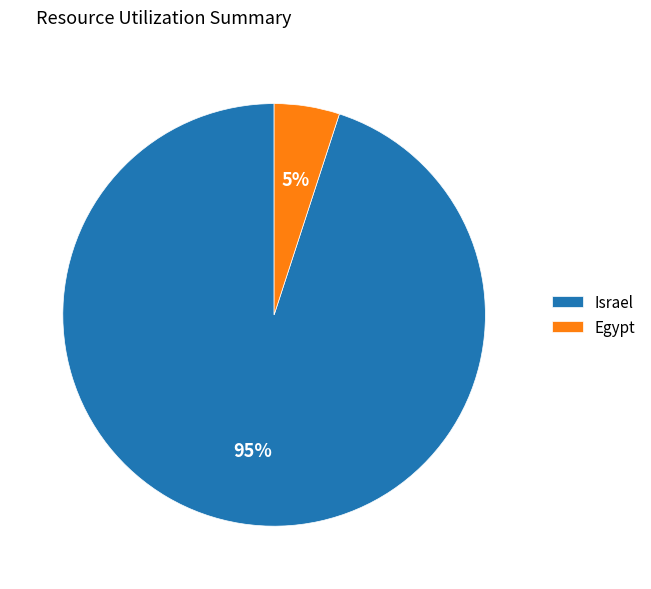

Is there a majority slice in this chart?

Yes